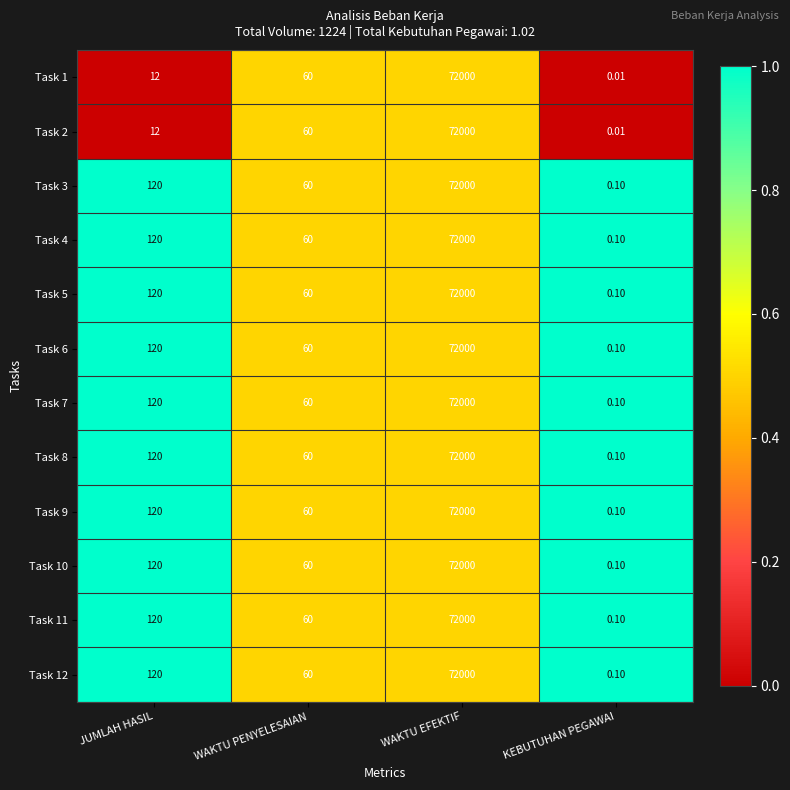

At which label does Task 11 reach its peak?

WAKTU EFEKTIF